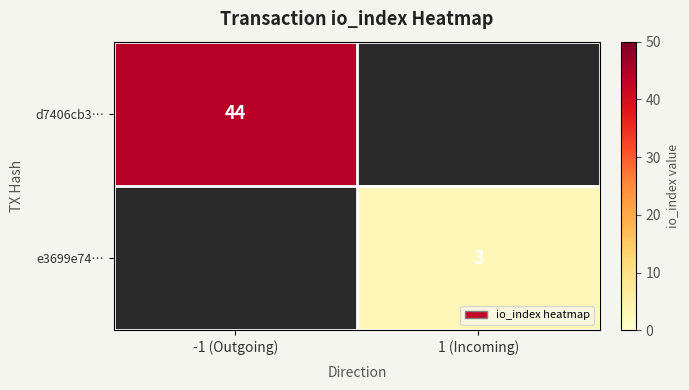

The d7406cb3… series shows 44 at -1 (Outgoing). True or false?

True